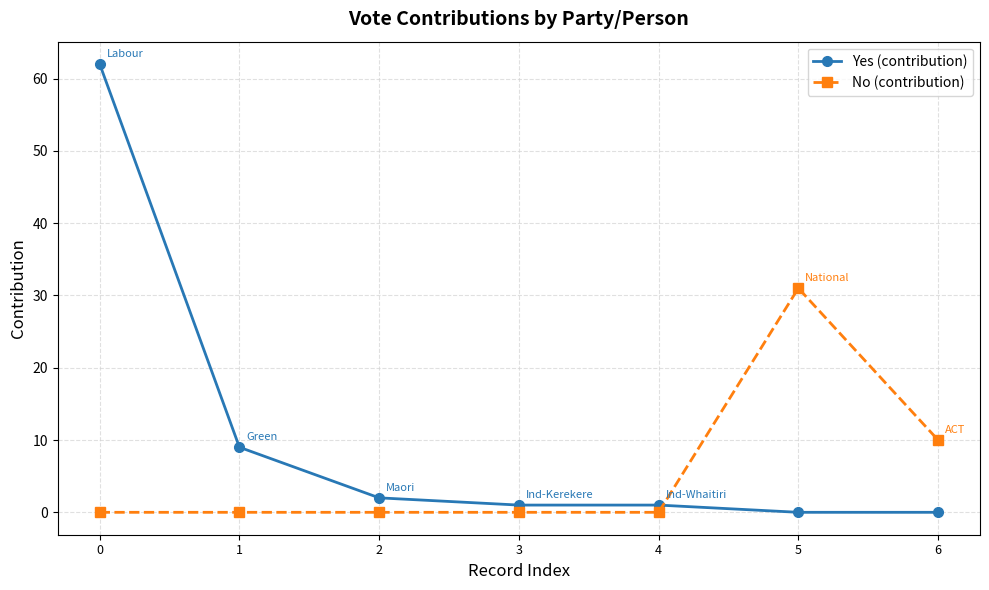

What is the highest value of the Yes (contribution) series?

62